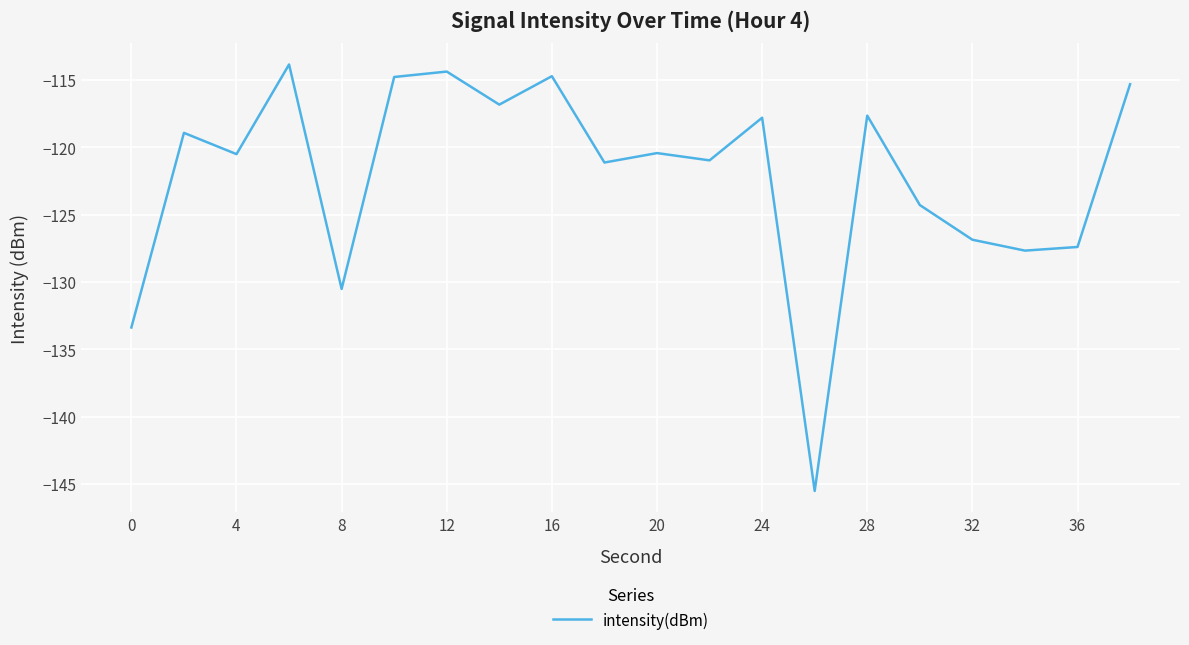

What is the minimum value shown in the chart?

-145.5